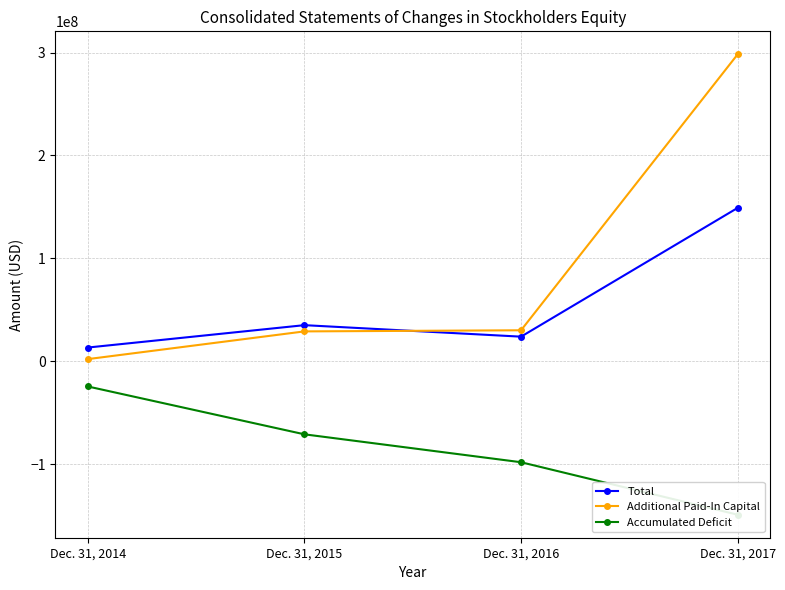

Does the chart display data point markers on the line(s)?

Yes